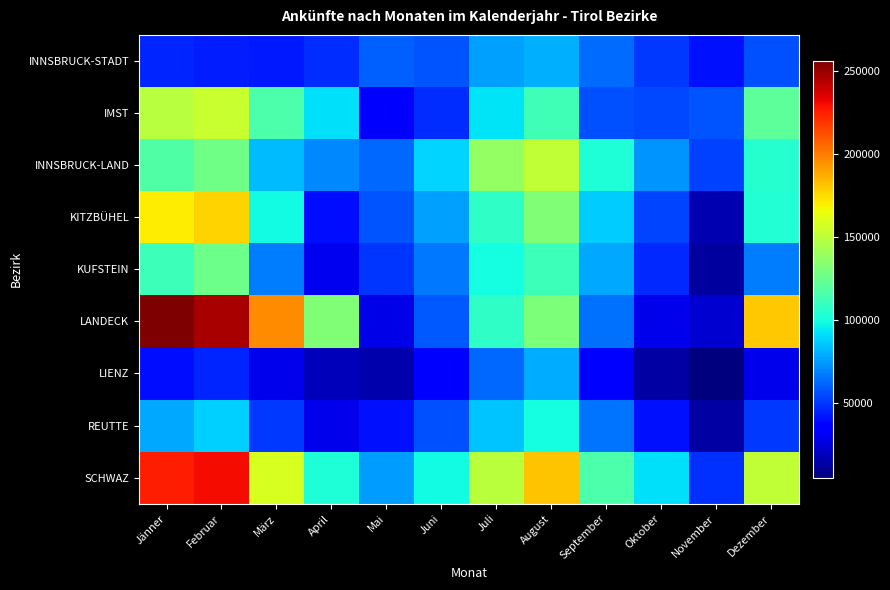

What is the minimum value shown in the chart?

4816